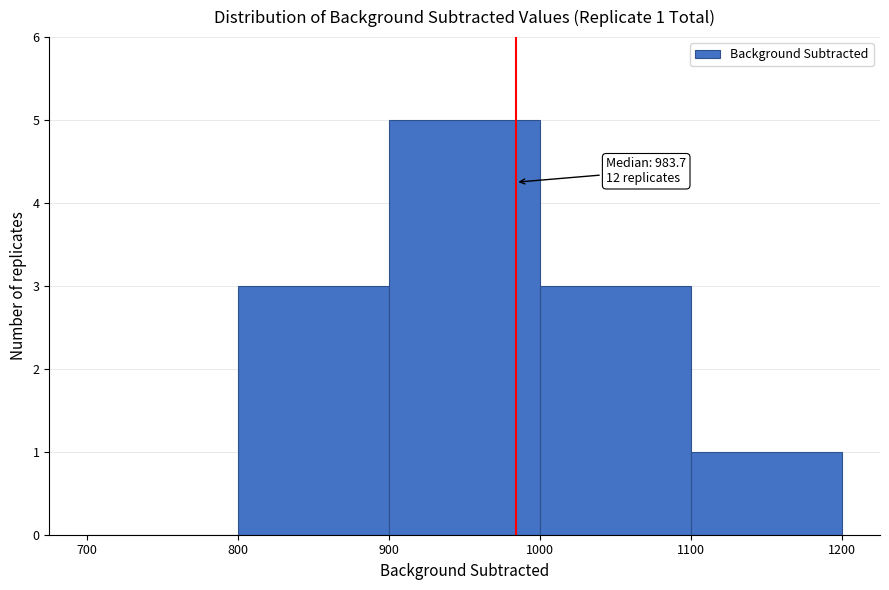

Which range on the x-axis has the tallest bar?

900 to 1000